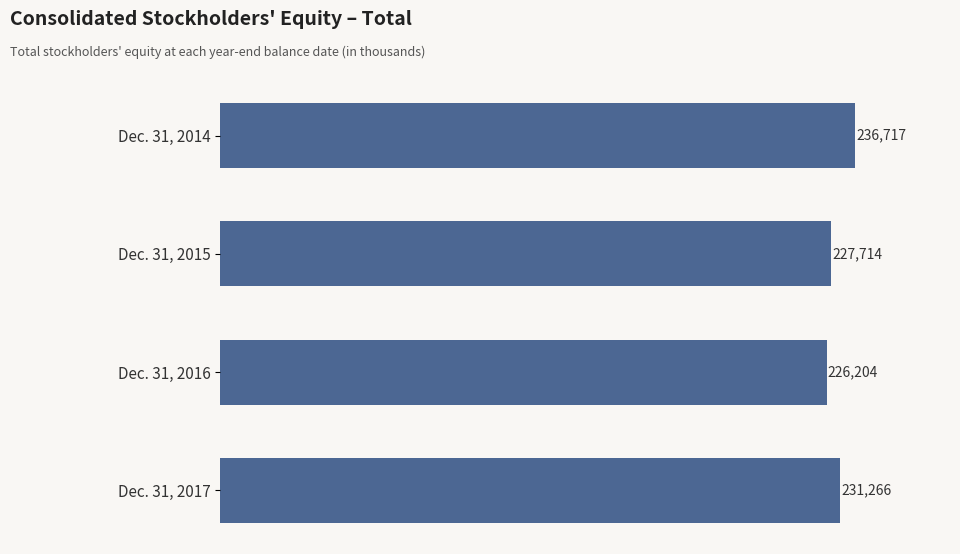

Does the chart contain any negative values?

No